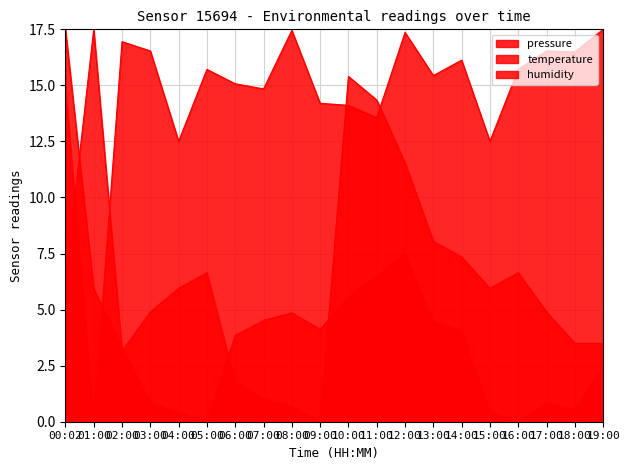

What is the average value of the pressure series?

3.9